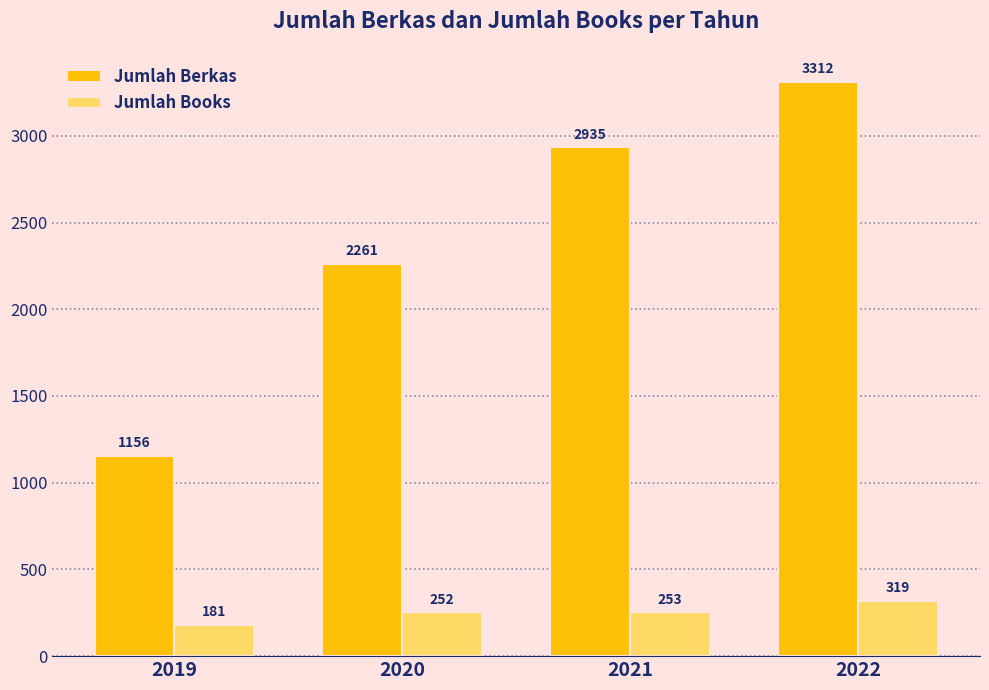

The value of Jumlah Berkas at 2020 is 2261. True or false?

True